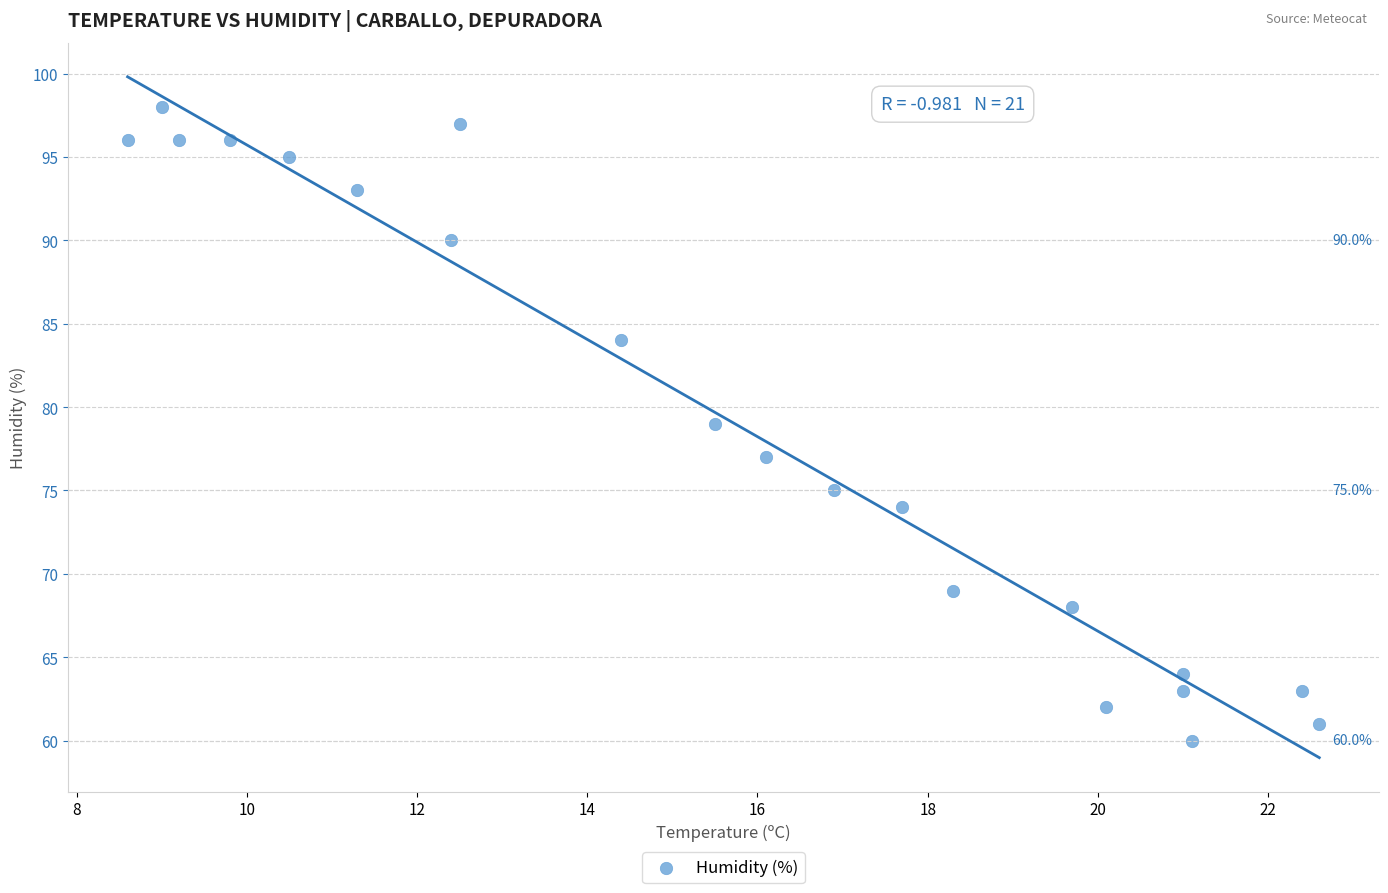

What is the range of Y values (max minus min)?

38